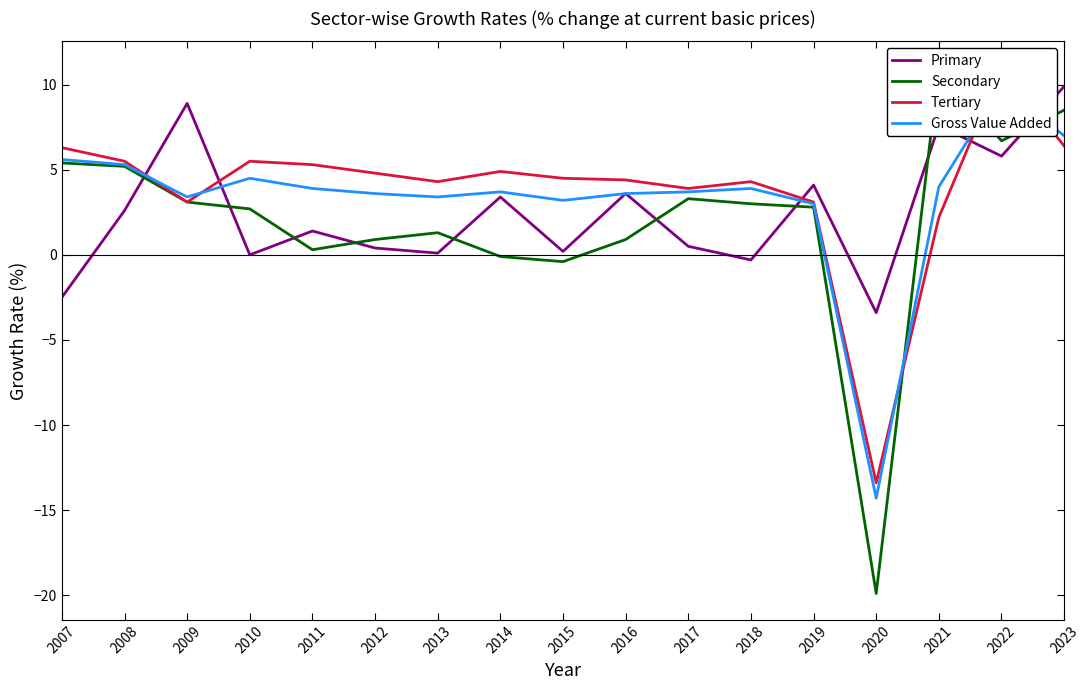

Which category has the lowest value in the Tertiary series?

2020